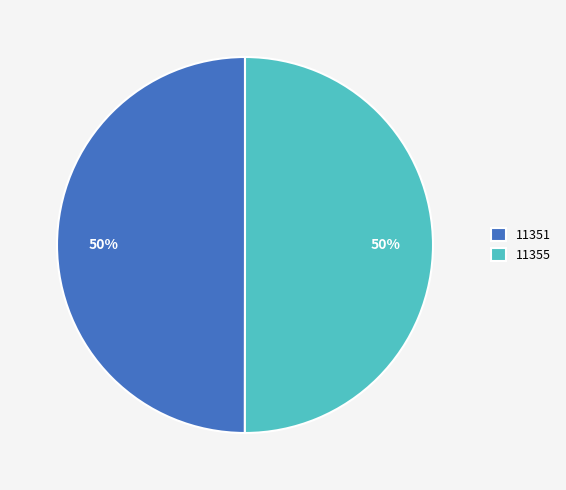

What is the ratio of the value at 11351 to the value at 11355?

1.0